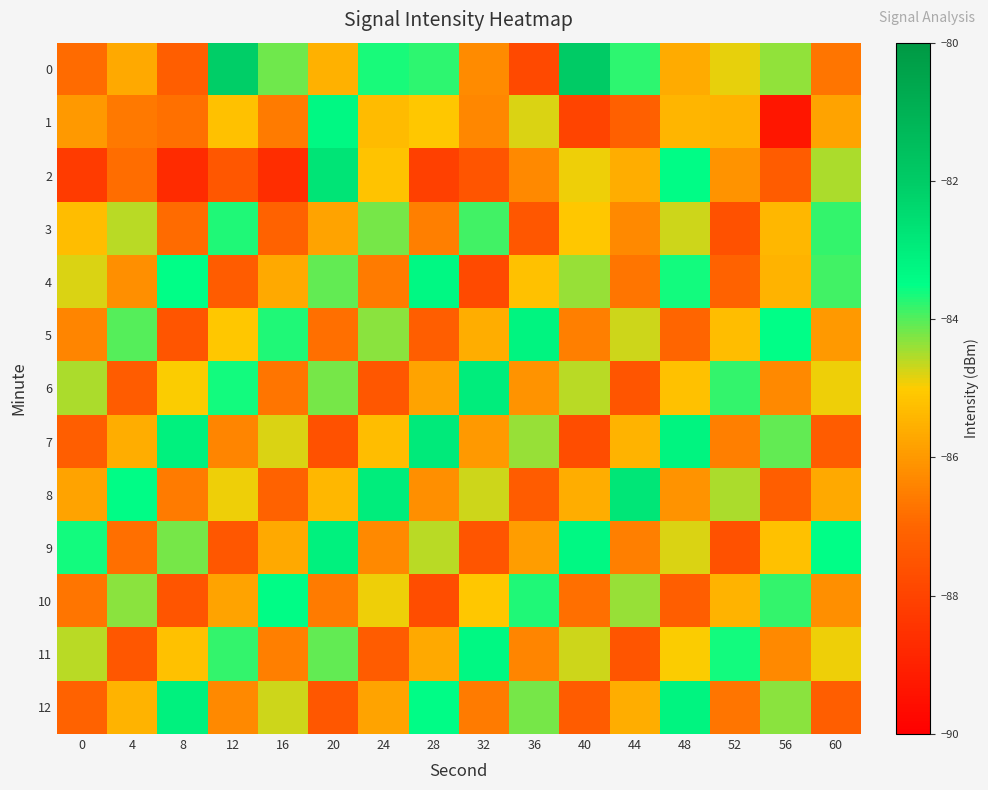

Reading left to right, extract all data points from this chart.

0: 0=-86.9	4=-85.7	8=-87.2	12=-82.1	16=-84.2	20=-85.5	24=-83.7	28=-83.8	32=-86.3	36=-87.8	40=-82.0	44=-83.8	48=-85.7	52=-84.8	56=-84.3	60=-86.7
1: 0=-86.0	4=-86.6	8=-86.8	12=-85.2	16=-86.6	20=-83.3	24=-85.3	28=-85.1	32=-86.3	36=-84.8	40=-88.0	44=-87.2	48=-85.5	52=-85.5	56=-89.3	60=-85.8
2: 0=-88.2	4=-86.8	8=-88.7	12=-87.4	16=-88.7	20=-82.7	24=-85.2	28=-88.1	32=-87.5	36=-86.3	40=-84.9	44=-85.6	48=-83.4	52=-86.1	56=-87.3	60=-84.5
3: 0=-85.3	4=-84.6	8=-86.9	12=-83.7	16=-87.1	20=-85.8	24=-84.2	28=-86.5	32=-83.9	36=-87.4	40=-85.1	44=-86.3	48=-84.7	52=-87.6	56=-85.4	60=-83.8
4: 0=-84.8	4=-86.2	8=-83.5	12=-87.3	16=-85.7	20=-84.1	24=-86.6	28=-83.3	32=-87.8	36=-85.2	40=-84.4	44=-86.7	48=-83.6	52=-87.1	56=-85.5	60=-83.9
5: 0=-86.4	4=-84.0	8=-87.5	12=-85.1	16=-83.7	20=-86.8	24=-84.3	28=-87.2	32=-85.6	36=-83.2	40=-86.5	44=-84.7	48=-87.0	52=-85.3	56=-83.5	60=-86.0
6: 0=-84.5	4=-87.3	8=-85.0	12=-83.6	16=-86.7	20=-84.2	24=-87.4	28=-85.8	32=-83.0	36=-86.1	40=-84.6	44=-87.5	48=-85.2	52=-83.8	56=-86.3	60=-84.9
7: 0=-87.2	4=-85.6	8=-83.1	12=-86.4	16=-84.8	20=-87.6	24=-85.3	28=-82.9	32=-86.0	36=-84.4	40=-87.7	44=-85.5	48=-83.2	52=-86.5	56=-84.1	60=-87.3
8: 0=-85.8	4=-83.4	8=-86.6	12=-84.9	16=-87.1	20=-85.4	24=-83.0	28=-86.2	32=-84.7	36=-87.3	40=-85.6	44=-82.8	48=-86.1	52=-84.5	56=-87.2	60=-85.7
9: 0=-83.6	4=-86.8	8=-84.2	12=-87.4	16=-85.7	20=-83.1	24=-86.3	28=-84.6	32=-87.5	36=-85.9	40=-83.3	44=-86.5	48=-84.8	52=-87.6	56=-85.2	60=-83.5
10: 0=-86.7	4=-84.3	8=-87.5	12=-85.8	16=-83.4	20=-86.6	24=-84.9	28=-87.7	32=-85.1	36=-83.7	40=-86.8	44=-84.4	48=-87.2	52=-85.5	56=-83.8	60=-86.2
11: 0=-84.6	4=-87.4	8=-85.2	12=-83.8	16=-86.5	20=-84.1	24=-87.3	28=-85.7	32=-83.3	36=-86.4	40=-84.7	44=-87.5	48=-85.0	52=-83.6	56=-86.3	60=-84.9
12: 0=-87.1	4=-85.5	8=-83.1	12=-86.3	16=-84.7	20=-87.4	24=-85.8	28=-83.4	32=-86.6	36=-84.2	40=-87.3	44=-85.6	48=-83.2	52=-86.7	56=-84.3	60=-87.2